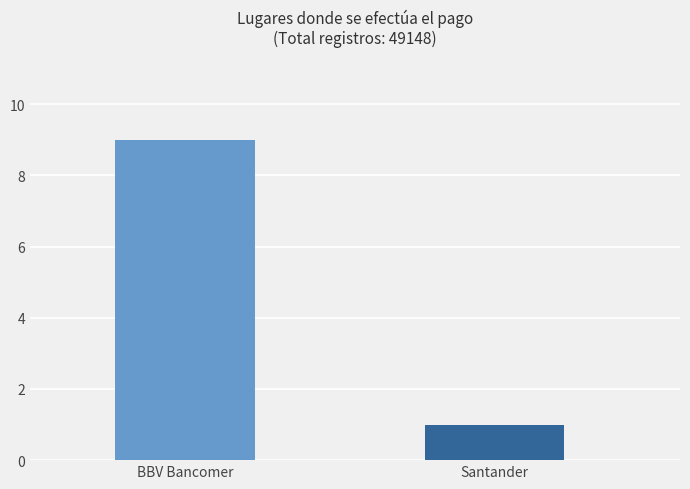

How many series are shown in this chart?

2